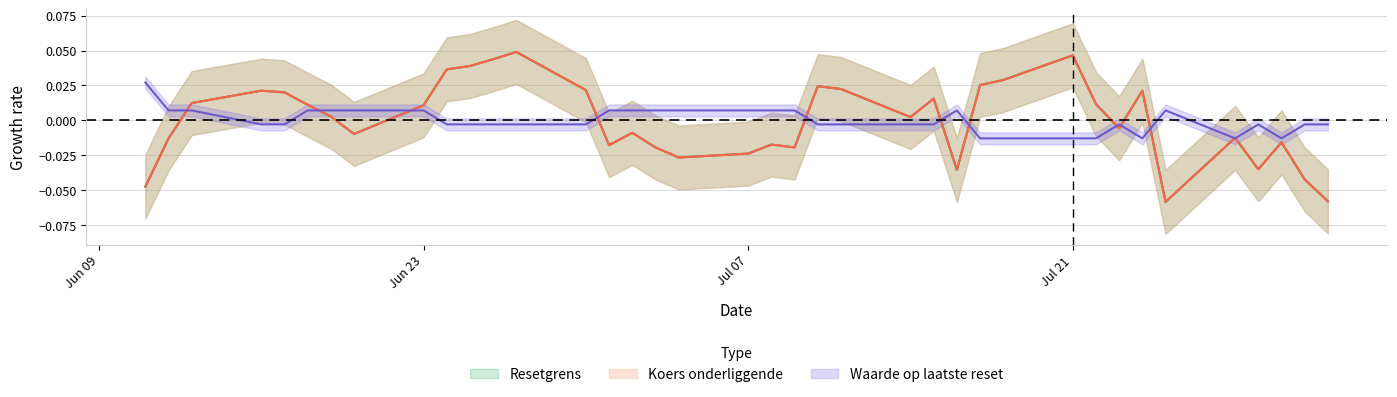

How many lines are shown in the chart?

3